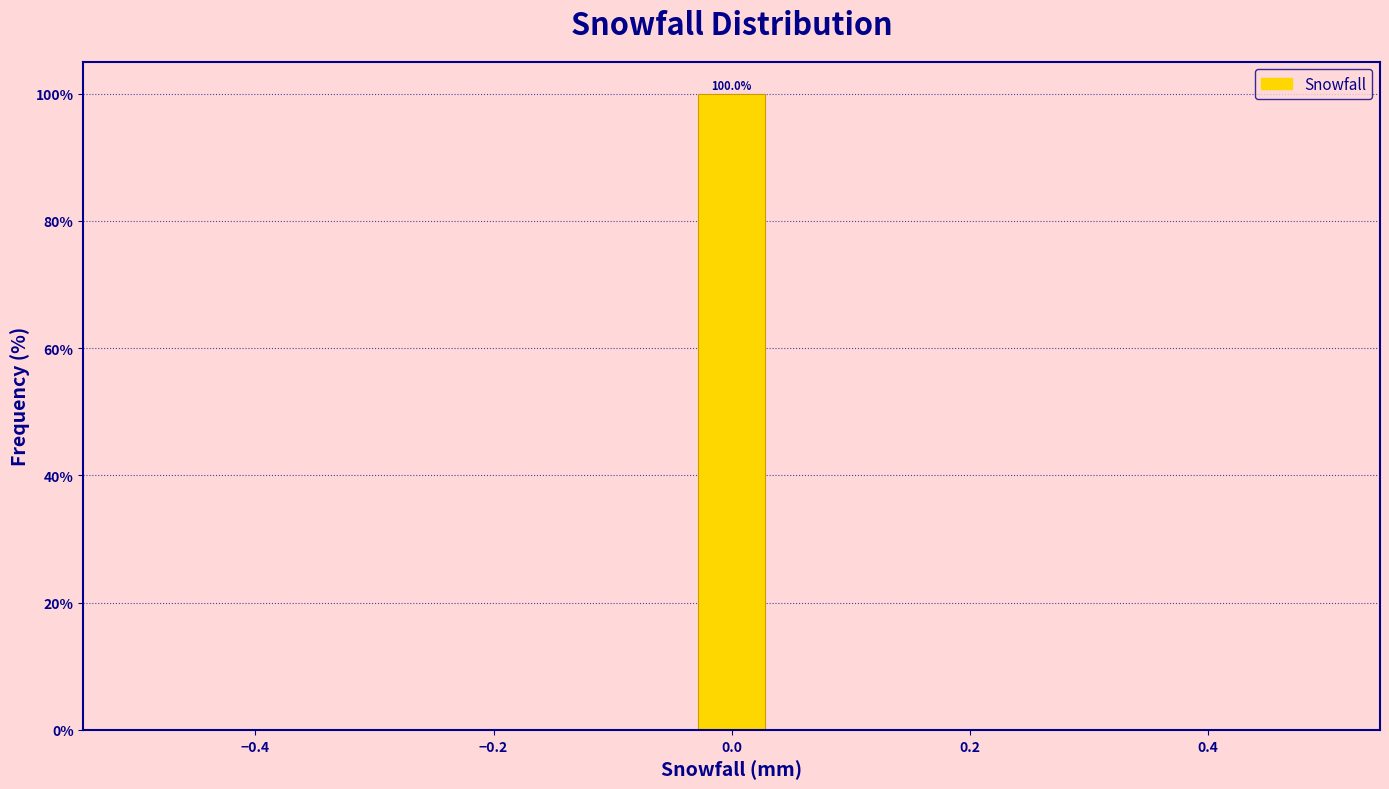

Read against the x-axis, roughly where is the centre of the tallest bar?

0.00